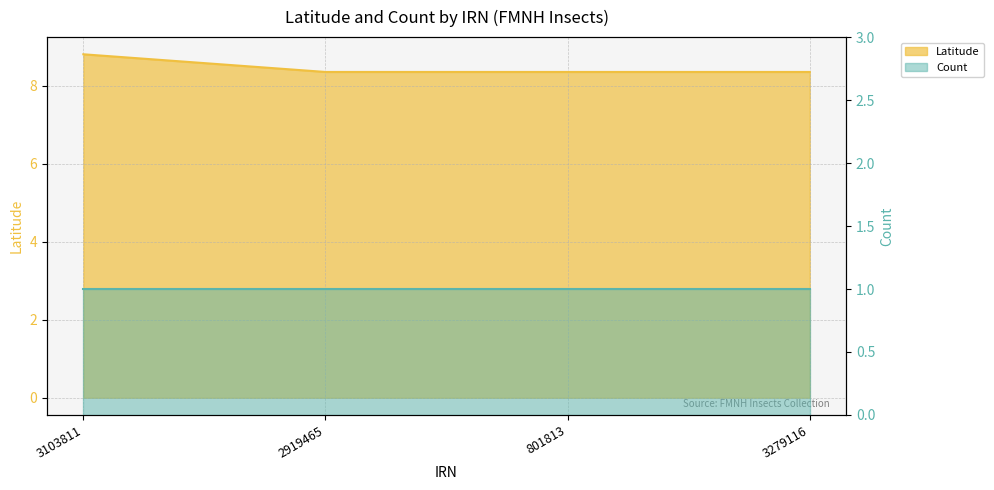

The value at 801813 is 4.2. True or false?

False